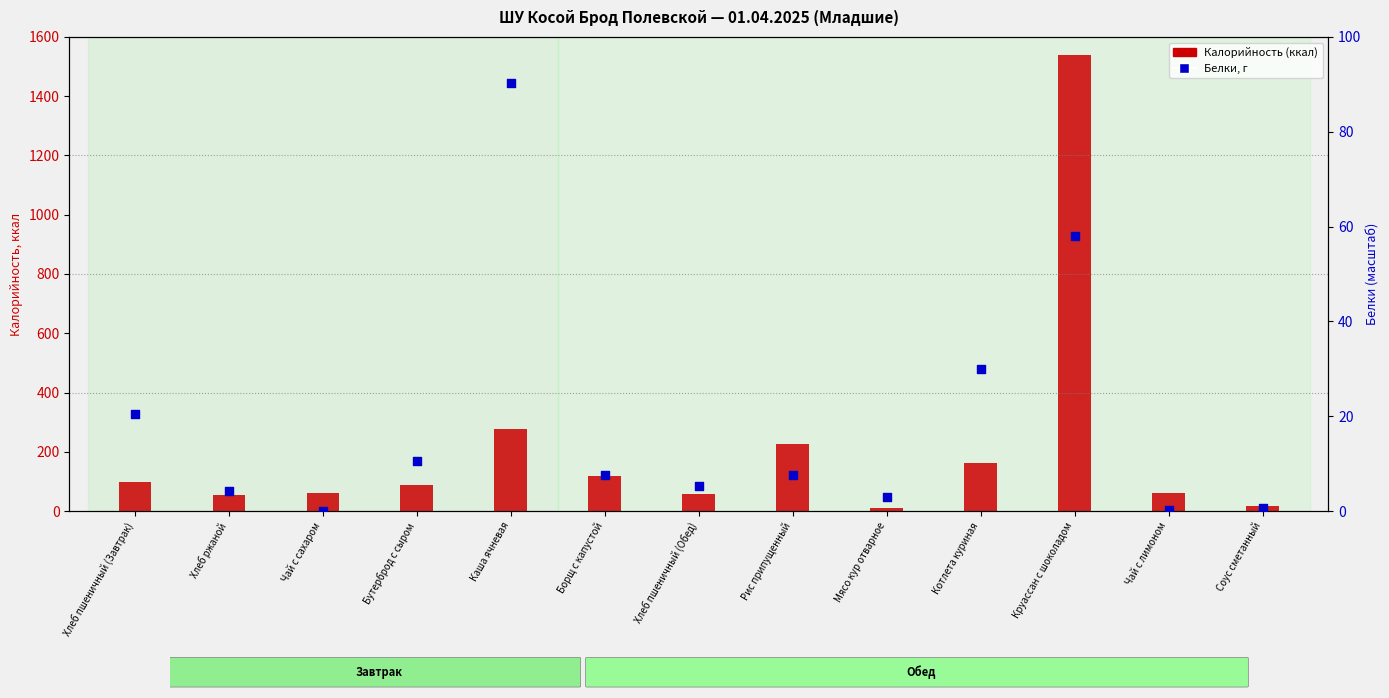

Is the value of Белки, г (прав. ось) at Каша ячневая greater than the value of Калорийность (ккал) at Чай с сахаром?

Yes